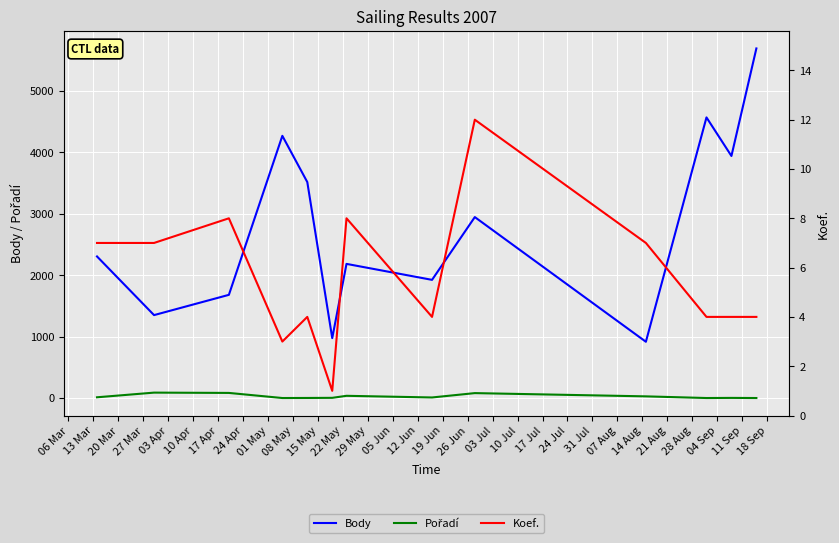

What is the lowest value of the Pořadí series?

1